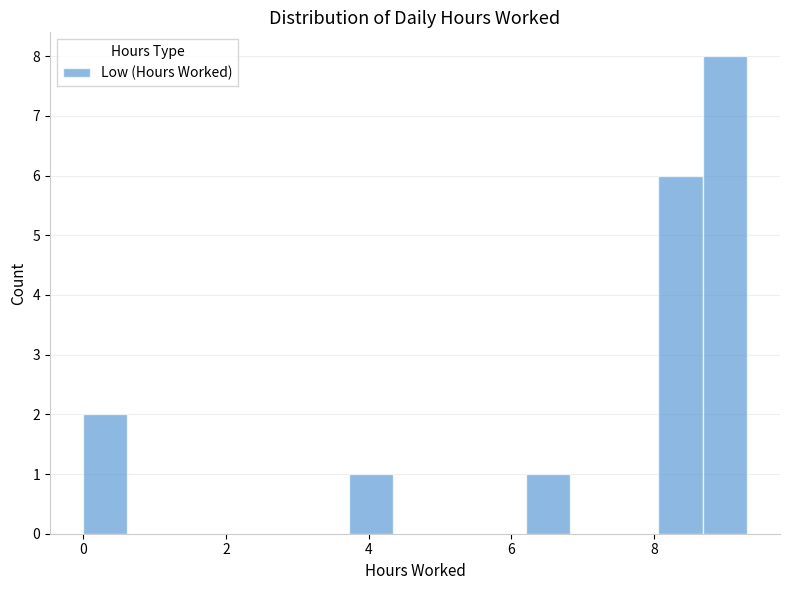

Read against the x-axis, roughly where is the centre of the tallest bar?

9.0